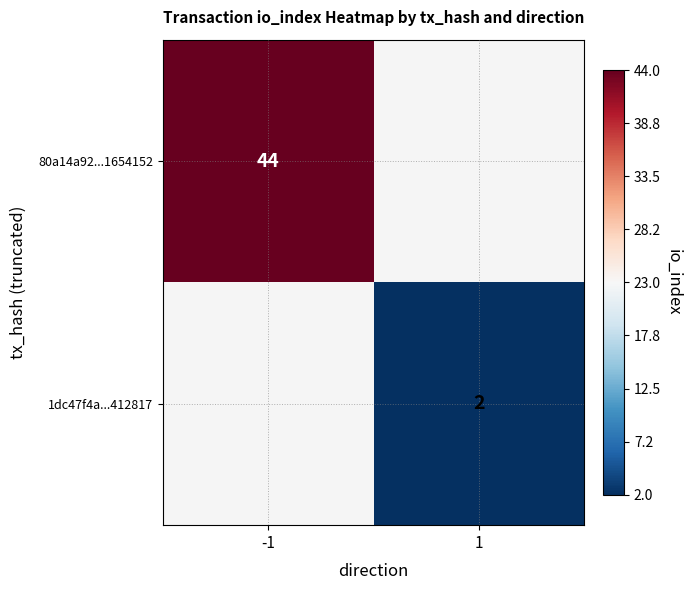

The value of 1dc47f4a...412817 at 1 is 2. True or false?

True